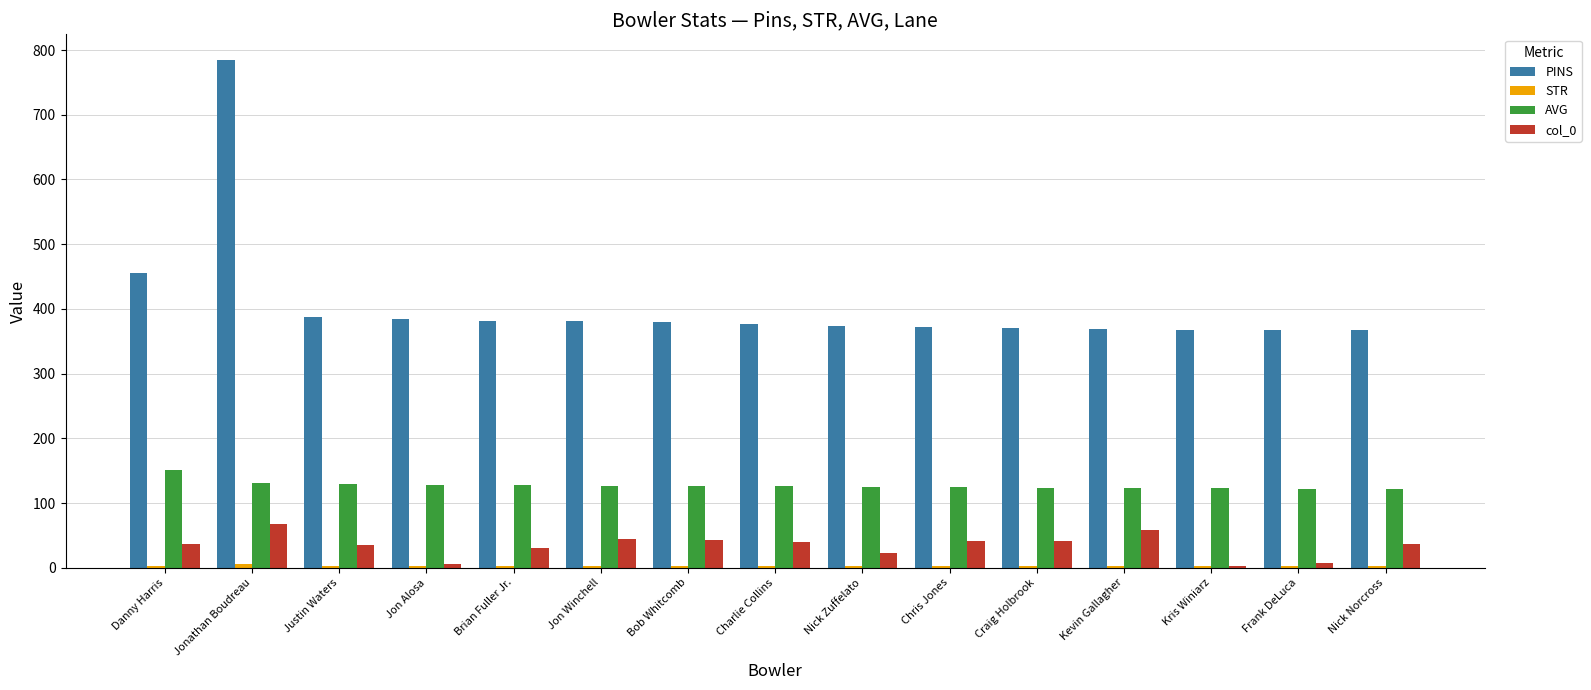

Which series has the largest total across all categories?

PINS